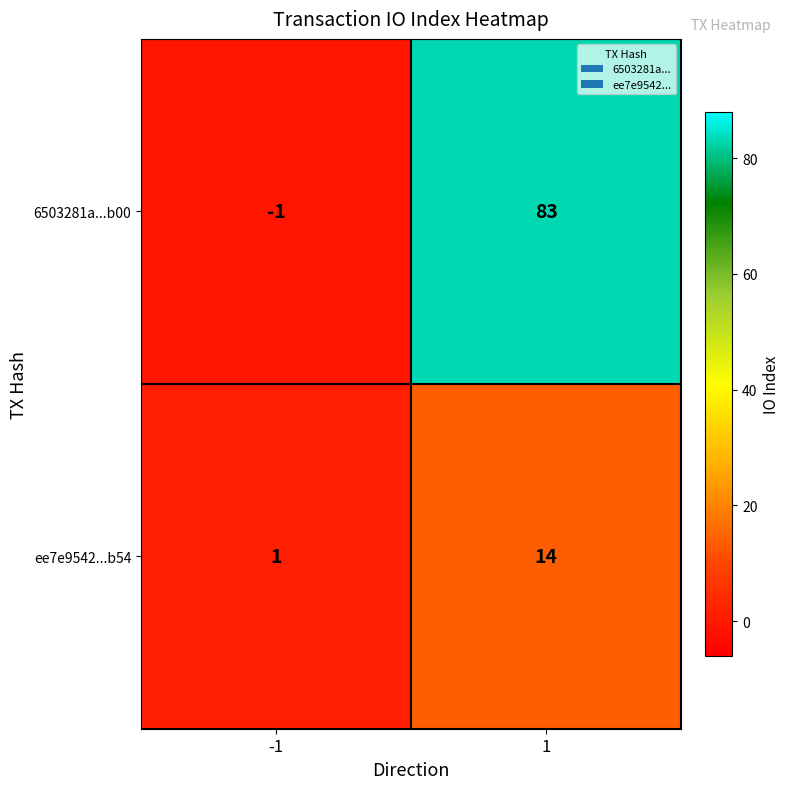

Which series changed the most between -1 and 1?

6503281a...b00